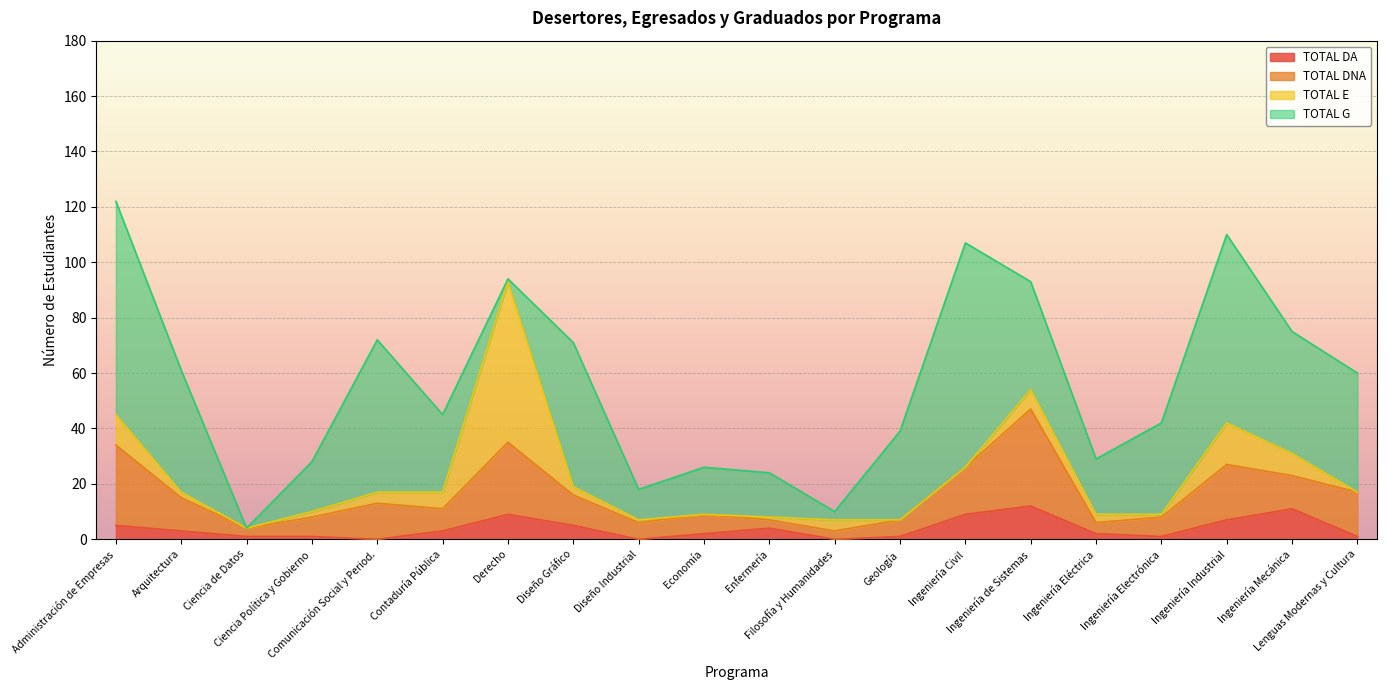

At which label is TOTAL E closest to 29?

Ingeniería Industrial